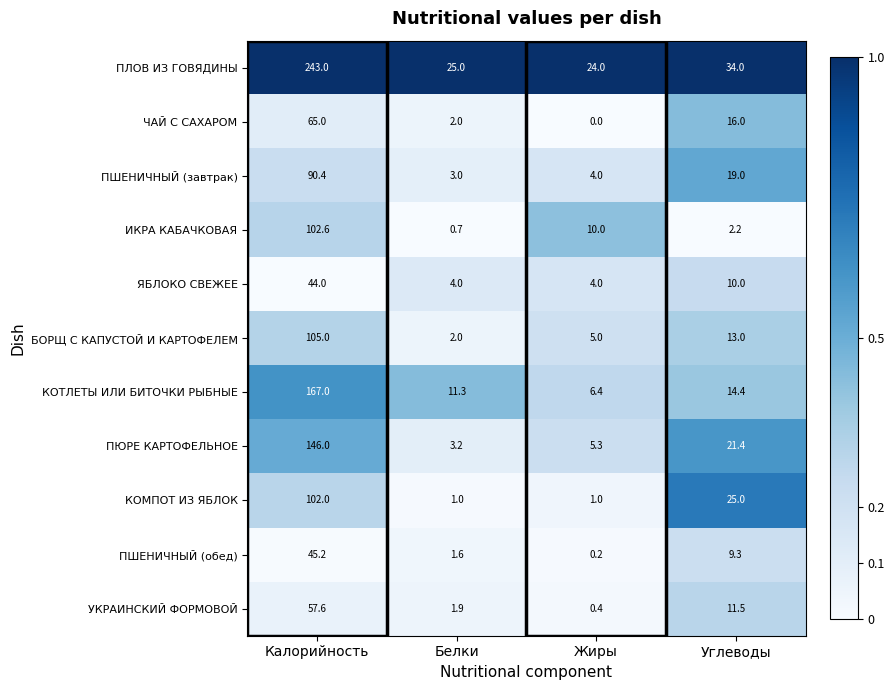

What is the sum of the ПШЕНИЧНЫЙ (обед) values at Белки and Калорийность?

46.8